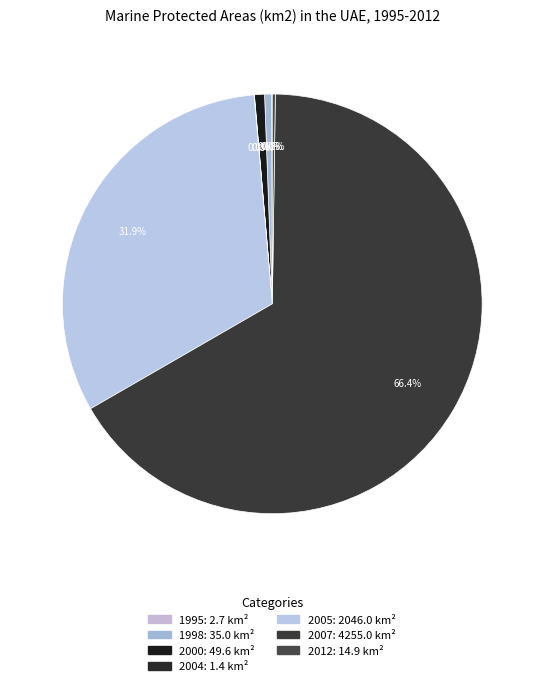

What is the ratio of the value at 2012 to the value at 1998?

0.4